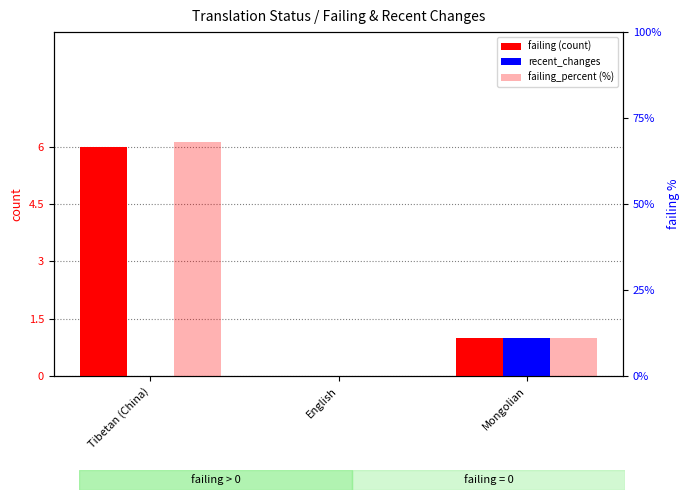

Which category has the lowest value in the failing_percent (%) series?

English